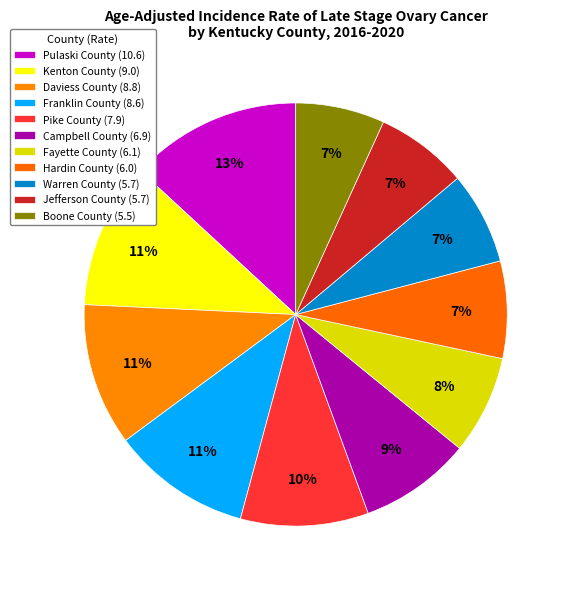

What portion of the pie excludes Pulaski County?

86.9%